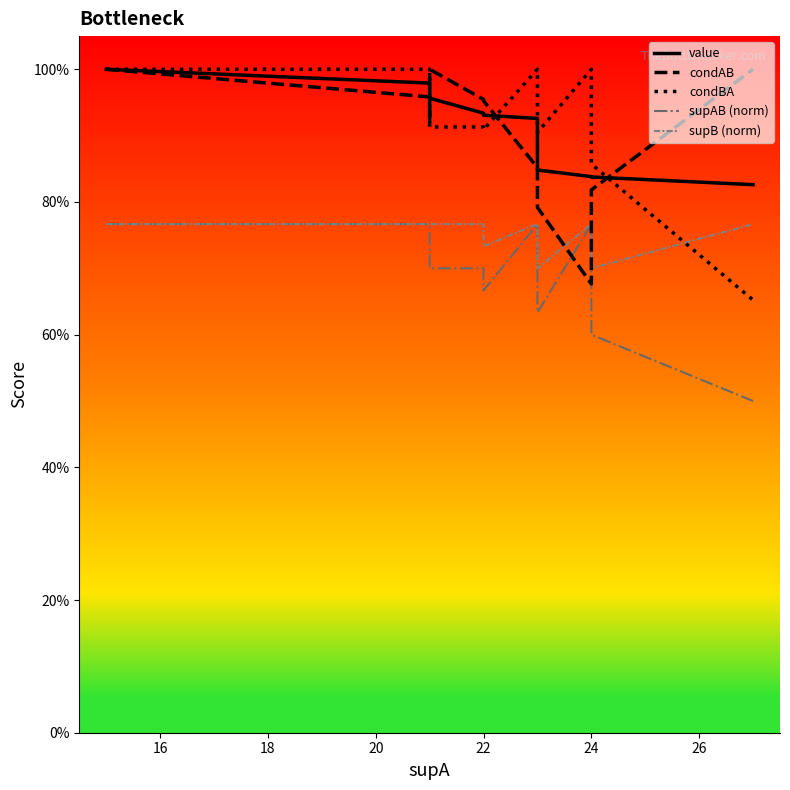

What is the total value across all series at 16?

4.5